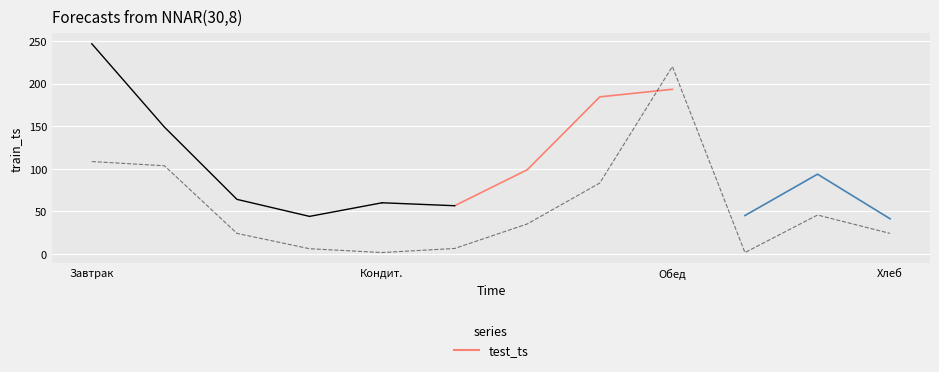

What is the sum of the values at Кондитерское изделие and Макаронные изделия отварные?

84.8